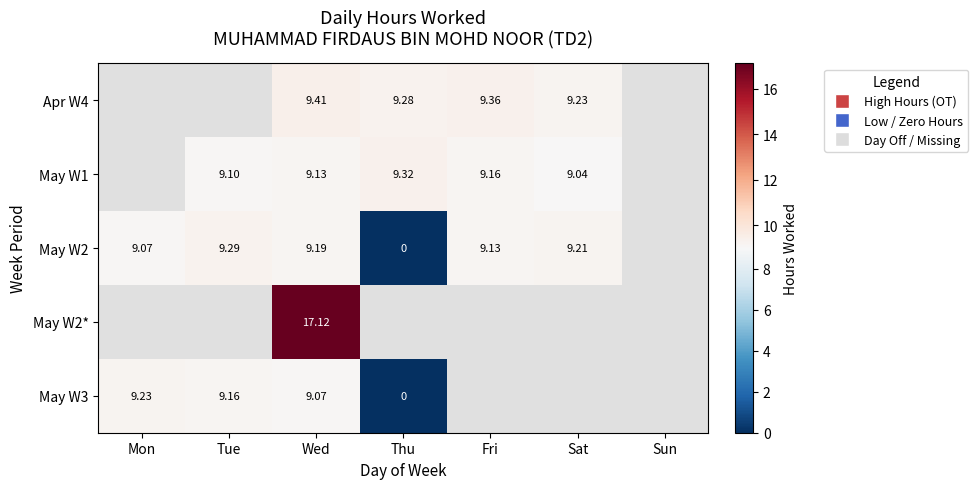

What is the spread (max minus min) of values at Wed?

8.1